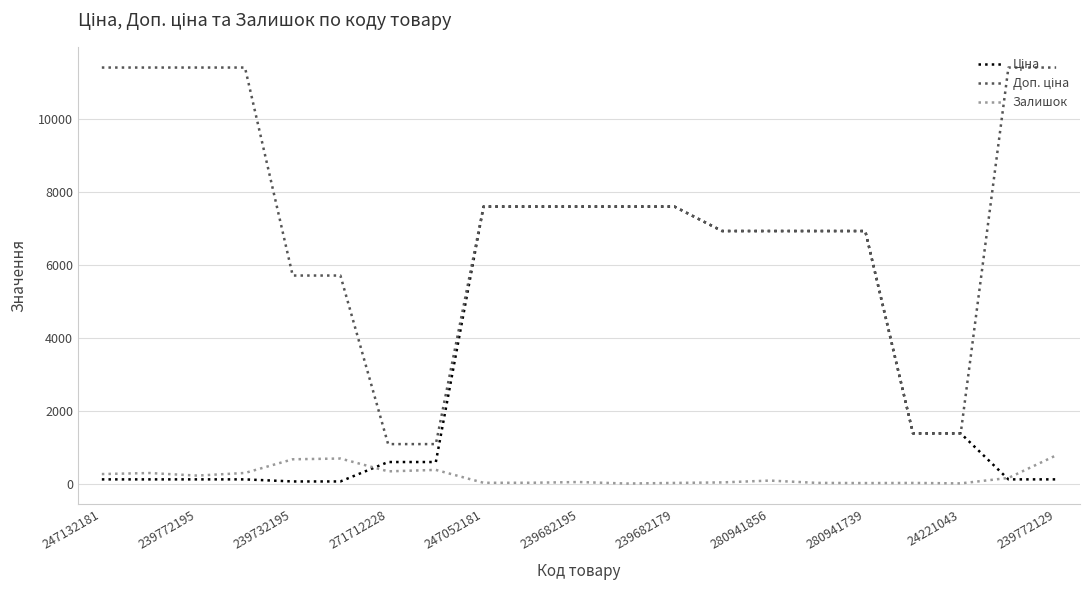

What is the maximum value for Залишок?

773.0